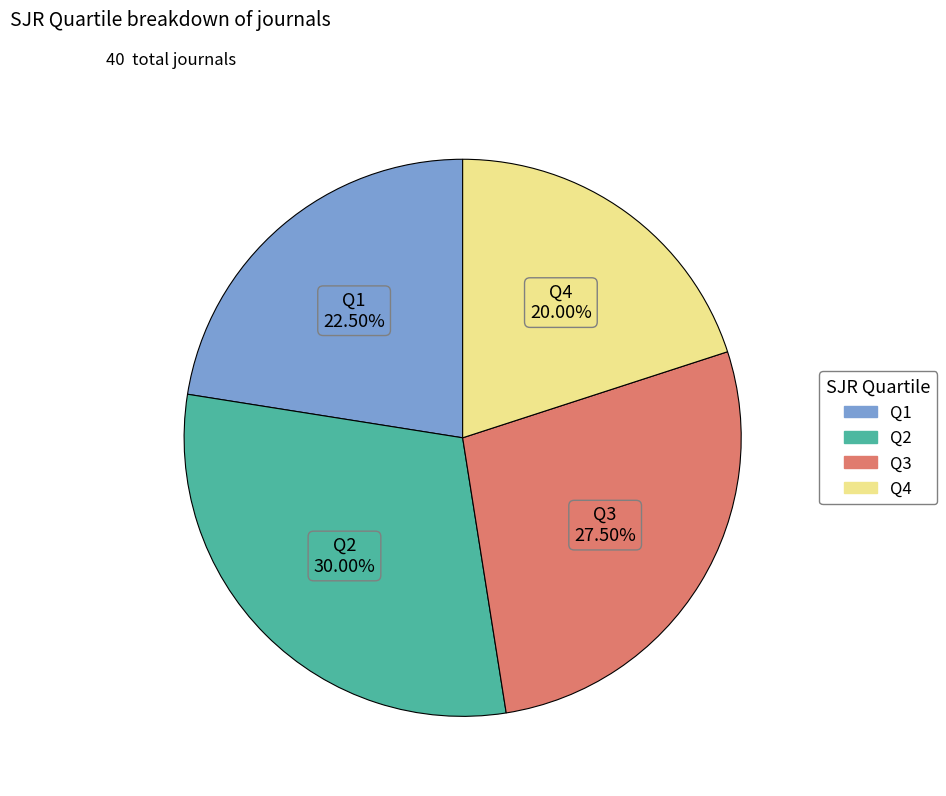

Between Q1 and Q2, which is larger?

Q2